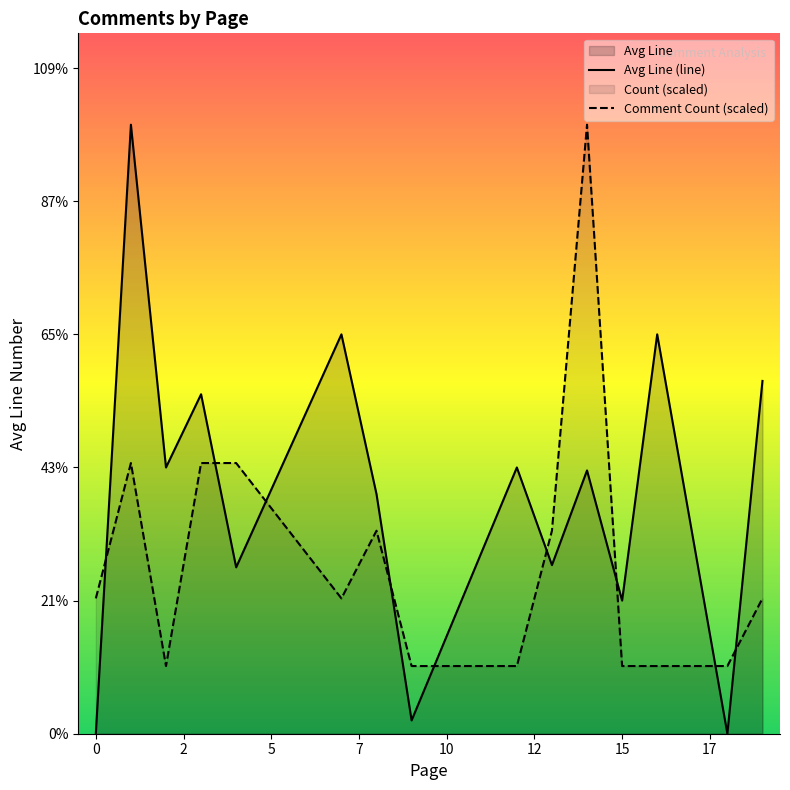

Does the chart display data point markers on the line(s)?

No